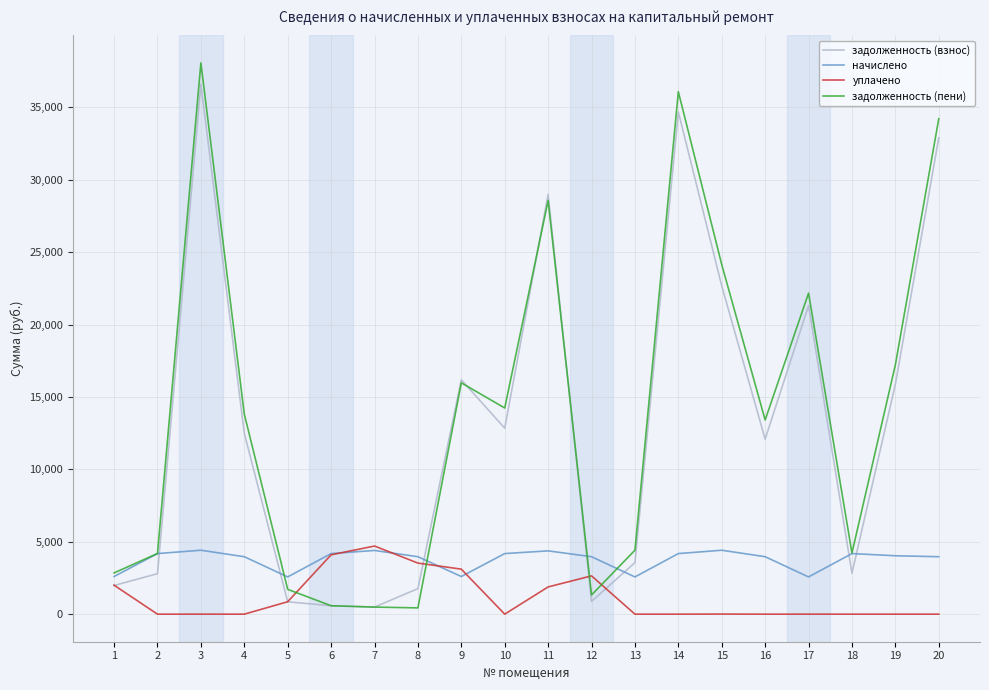

Where does the начислено series first go above 4032?

2